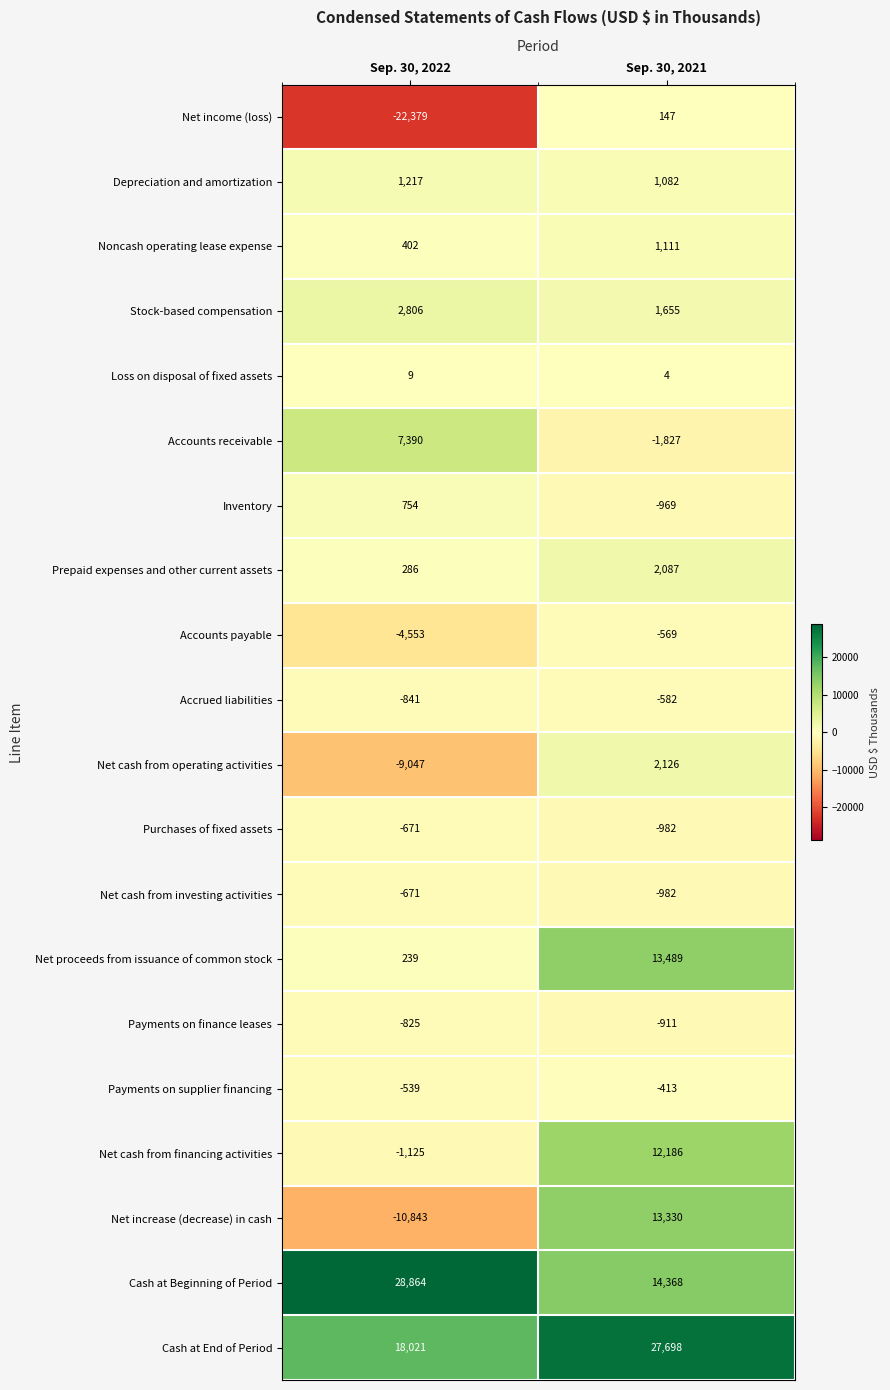

Which category has the lowest value across all series?

Sep. 30, 2022